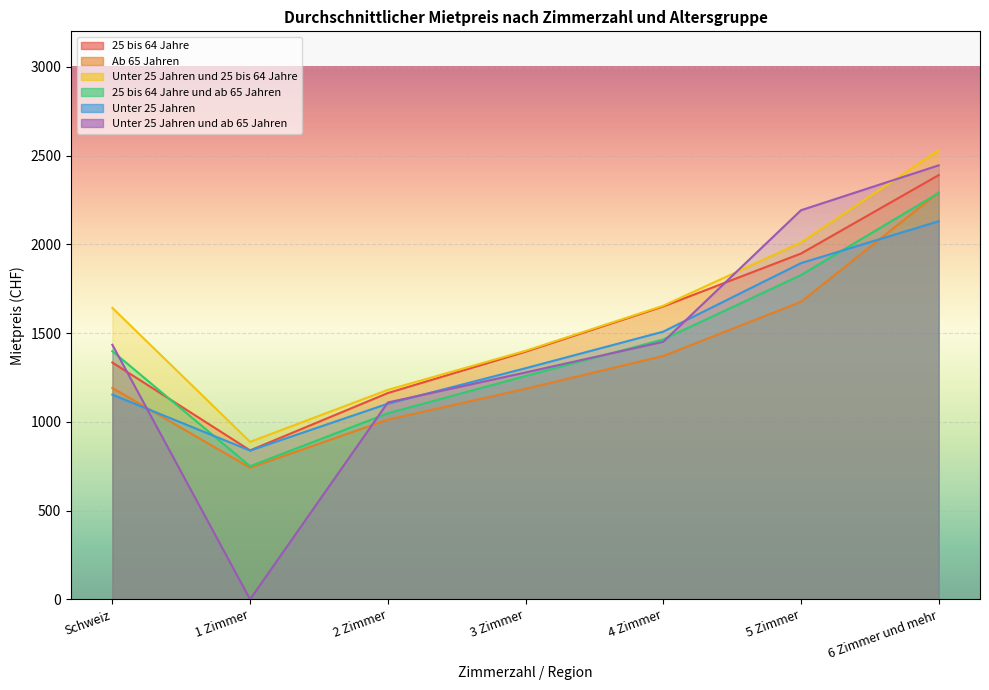

Which series has the largest total across all categories?

Unter 25 Jahren und 25 bis 64 Jahre